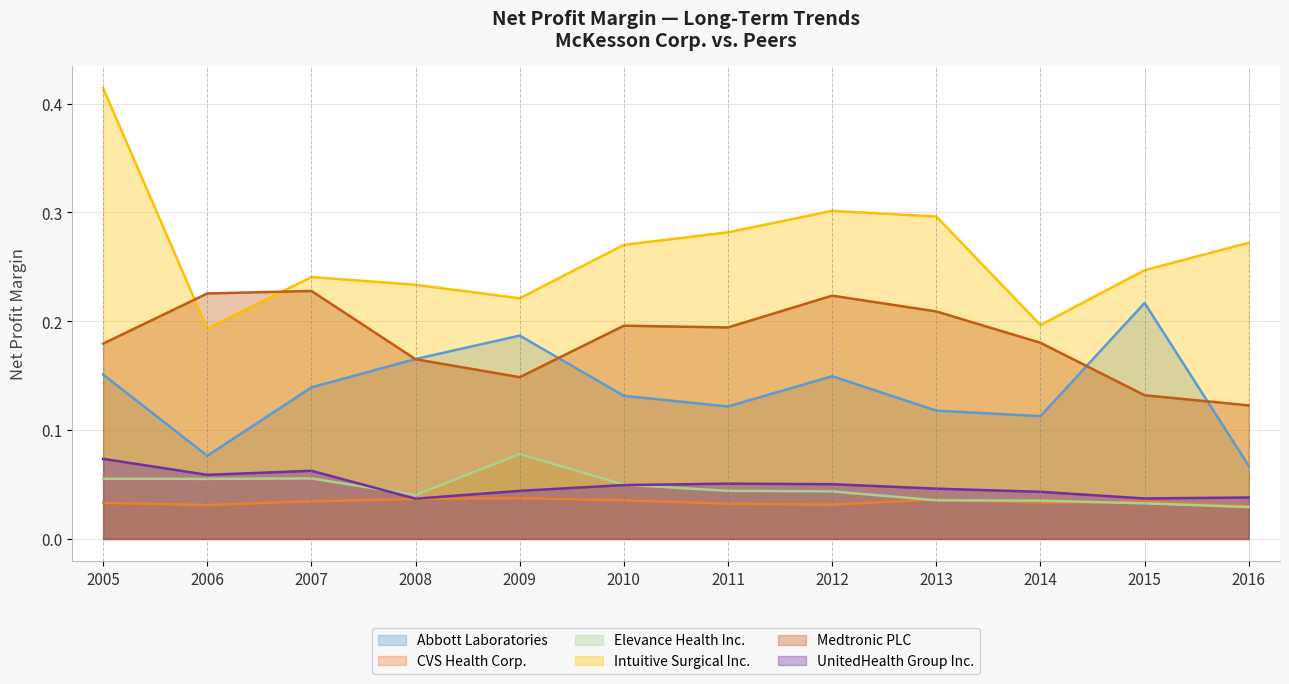

What is the value of the UnitedHealth Group Inc. point at the 1st from the left?

0.1